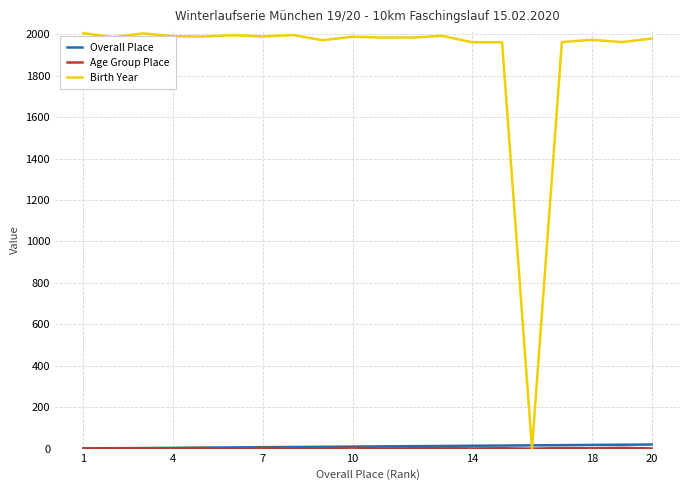

Which series has the largest total across all categories?

Birth Year